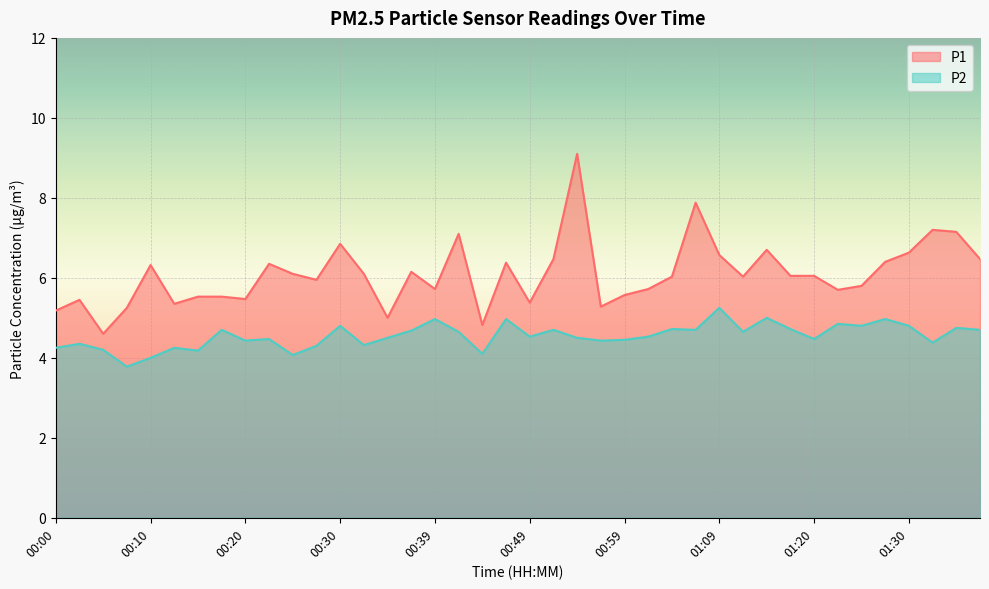

Does the chart display data point markers on the line(s)?

No